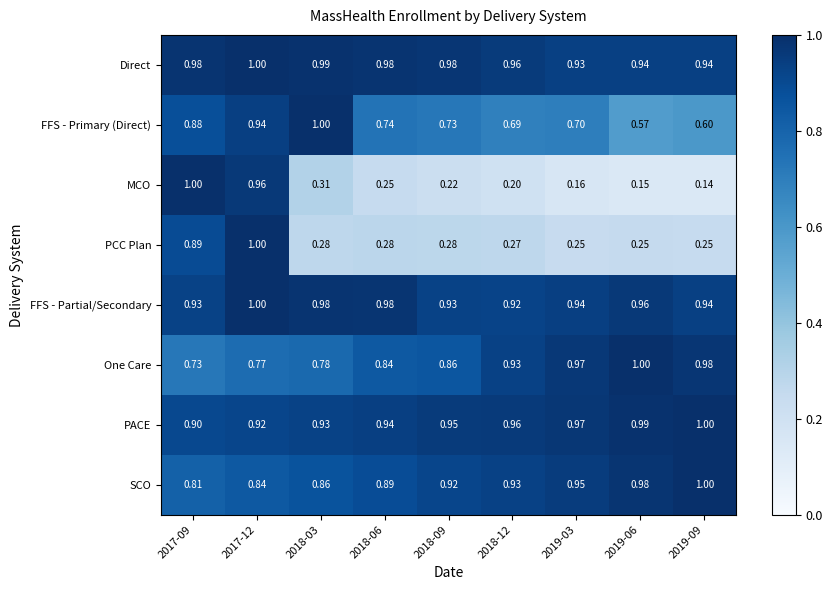

Is the value of One Care at 2019-03 greater than the value of PACE at 2018-09?

Yes